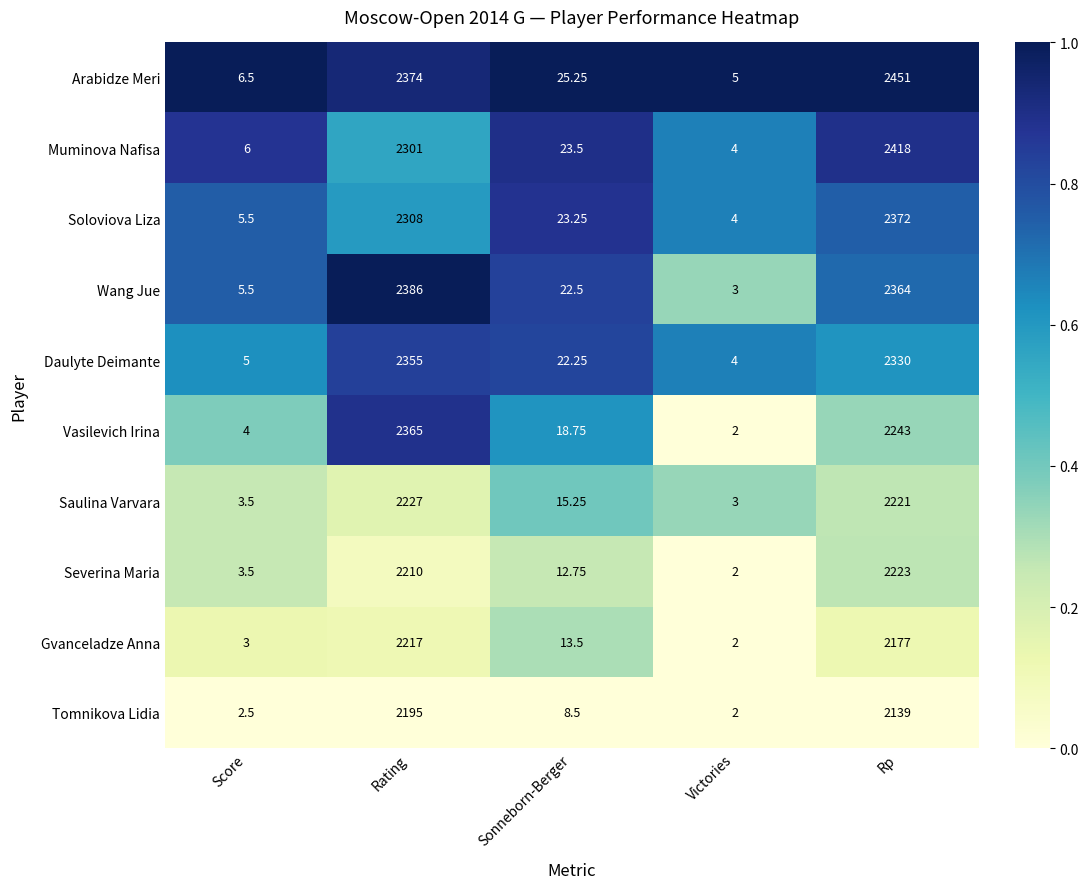

At which label is Soloviova Liza closest to 1188?

Rating